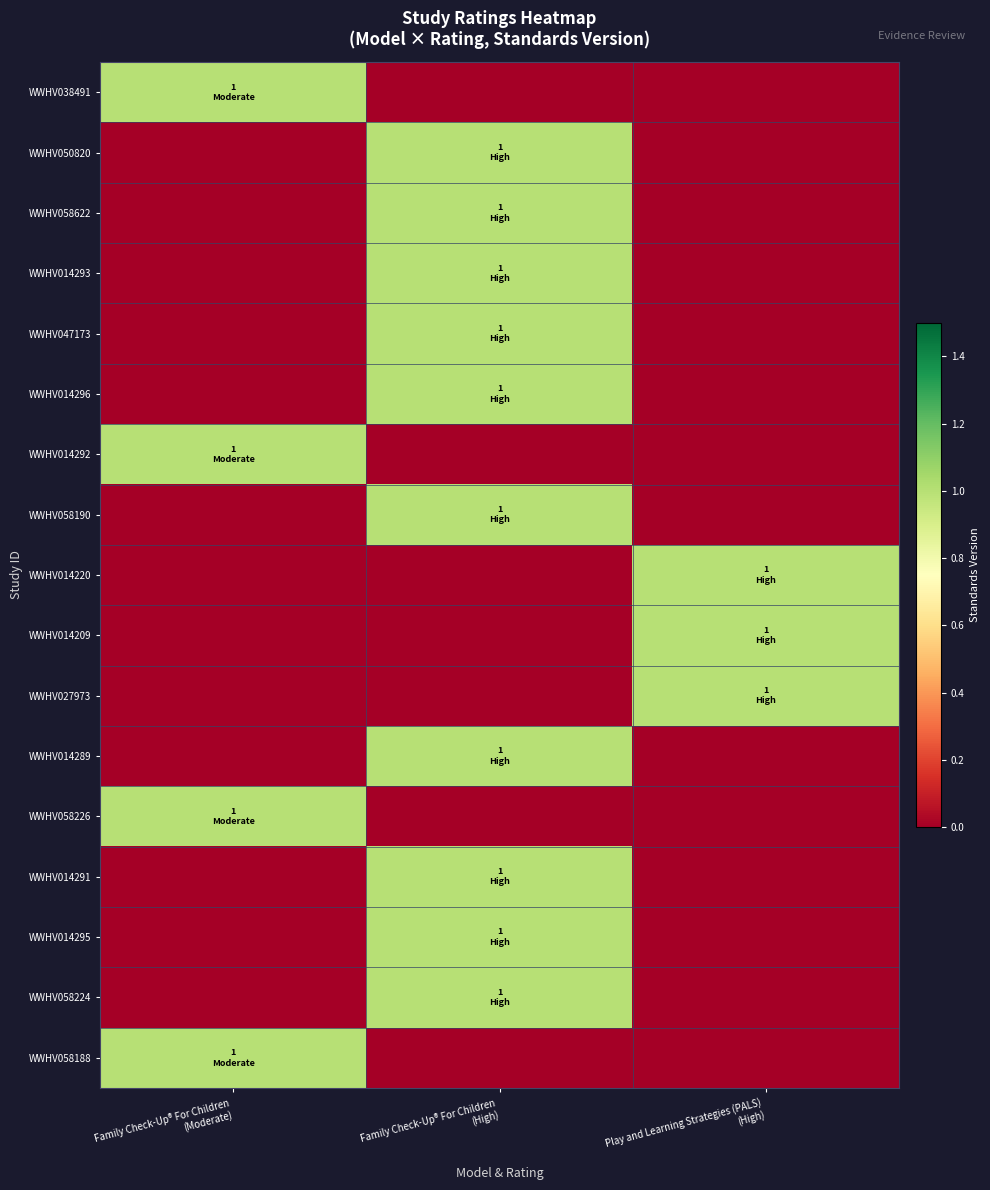

What is the spread (max minus min) of values at Family Check-Up® For Children
(Moderate)?

1